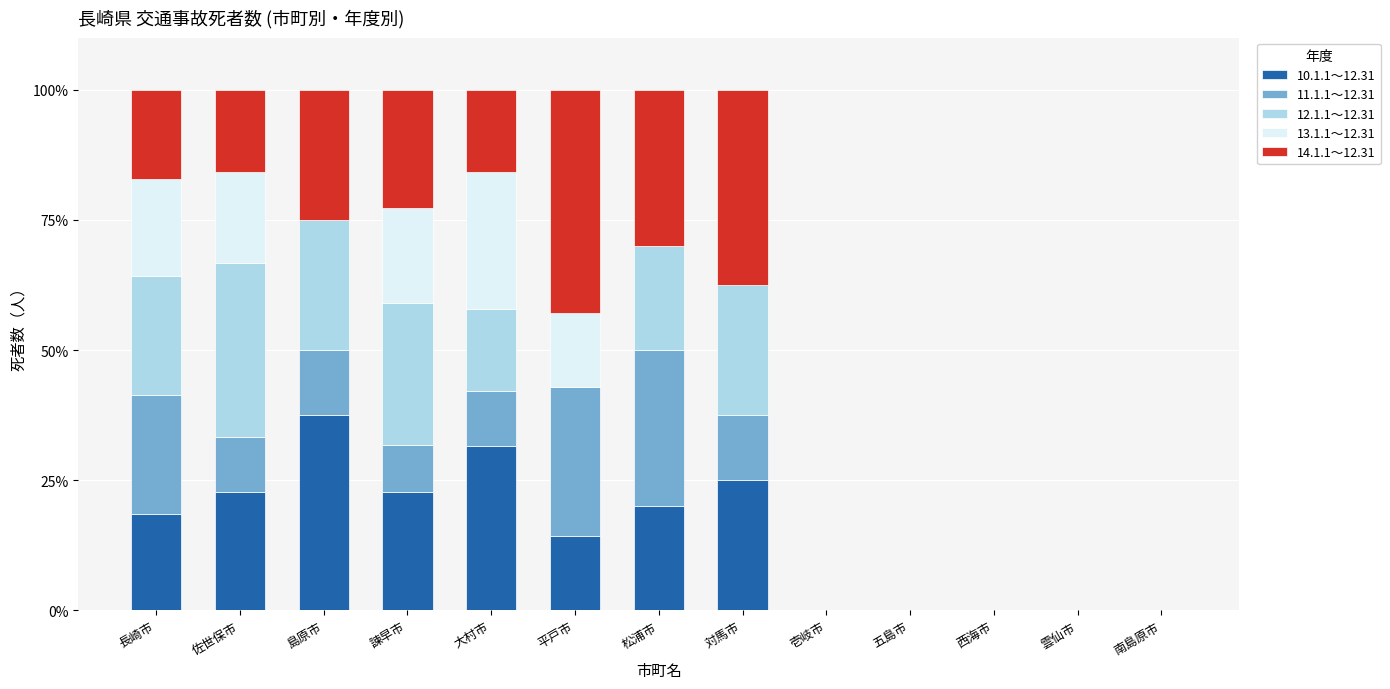

How many data points in 10.1.1～12.31 are above 18?

7